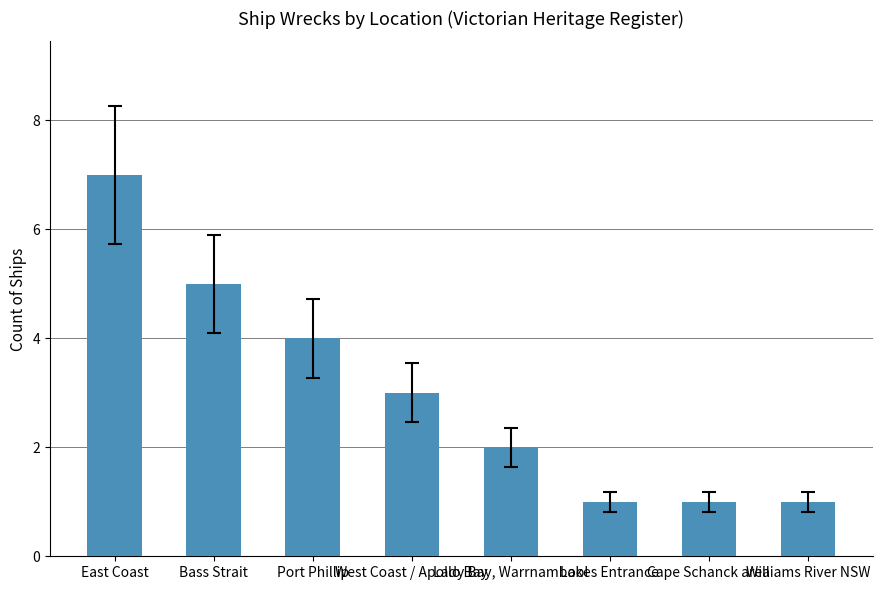

Are the bars horizontal?

No